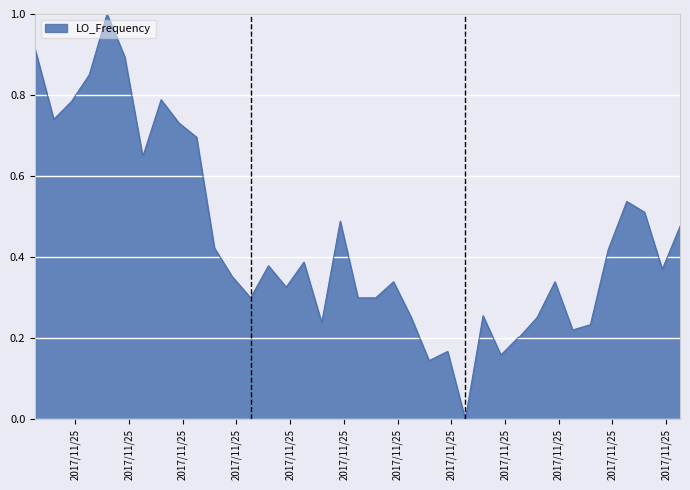

What is the greatest value displayed?

1.0